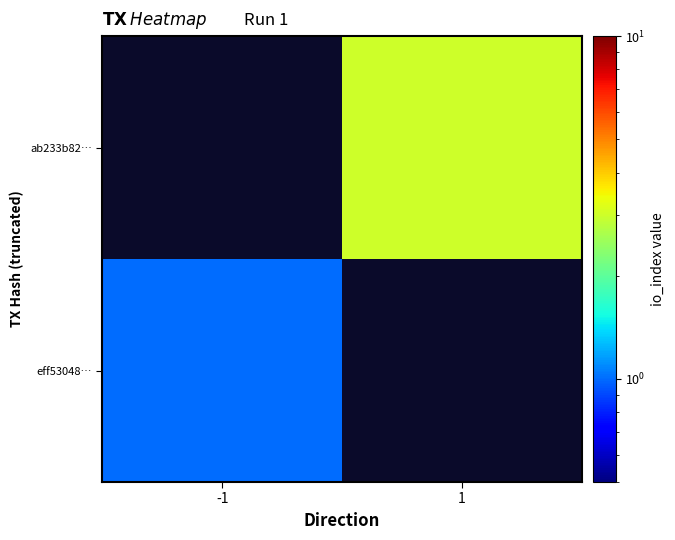

Which category has the lowest value across all series?

-1